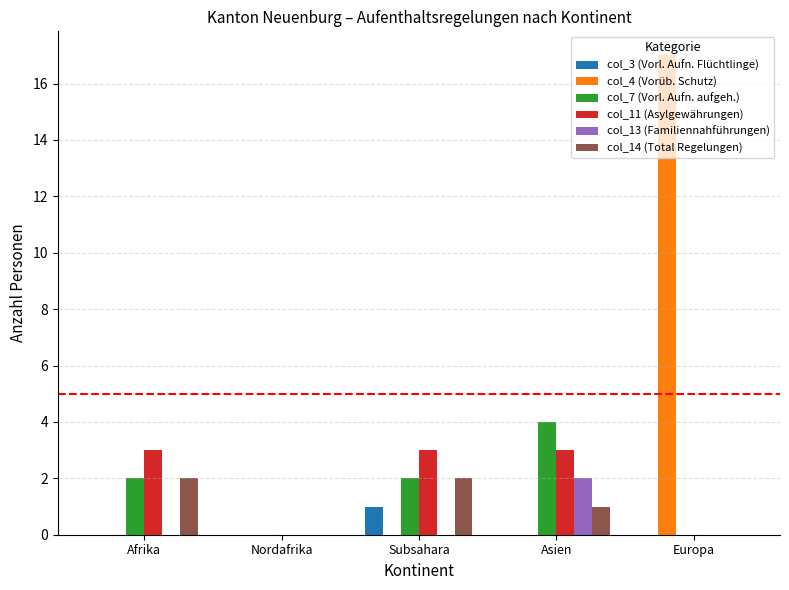

What is the maximum value shown in the chart?

17